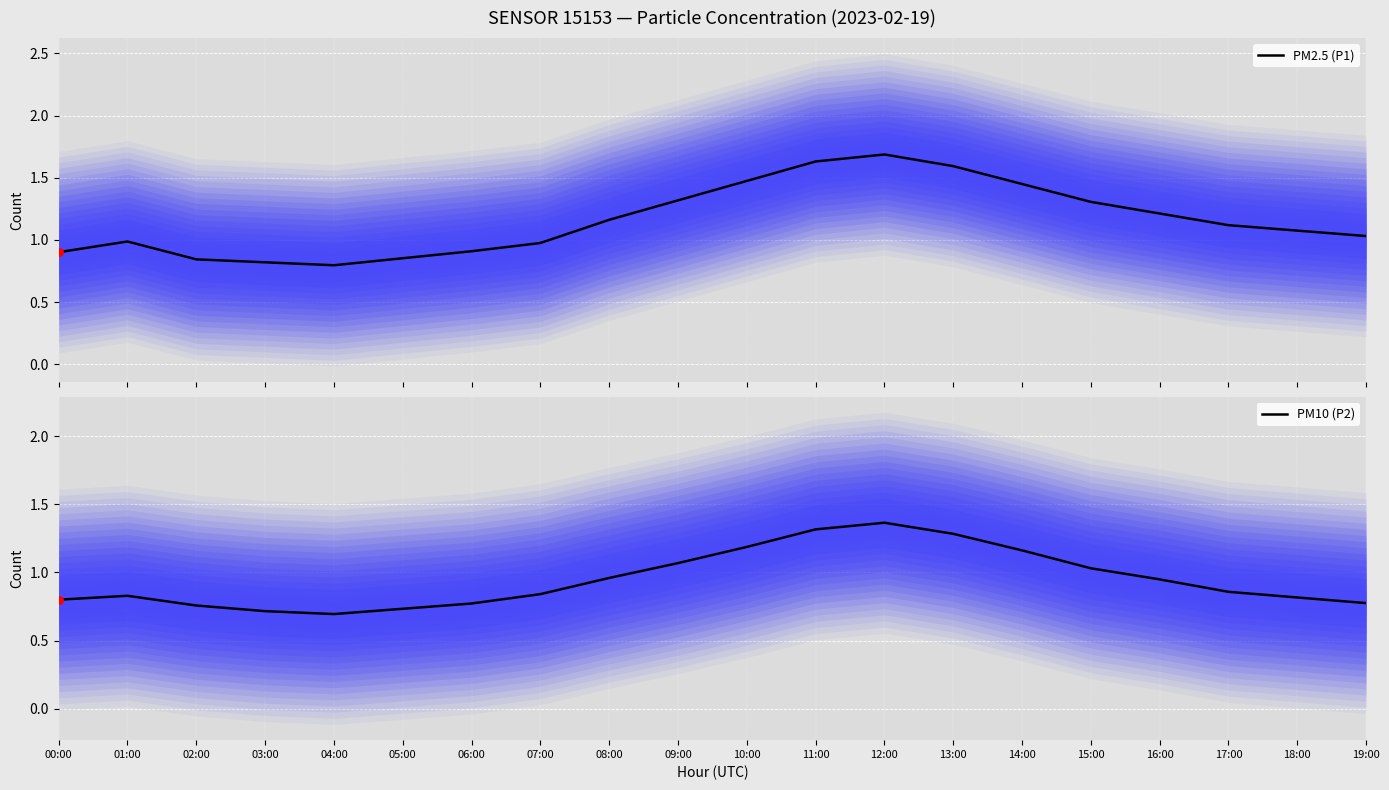

What are all the series names shown in the legend?

P1, P2